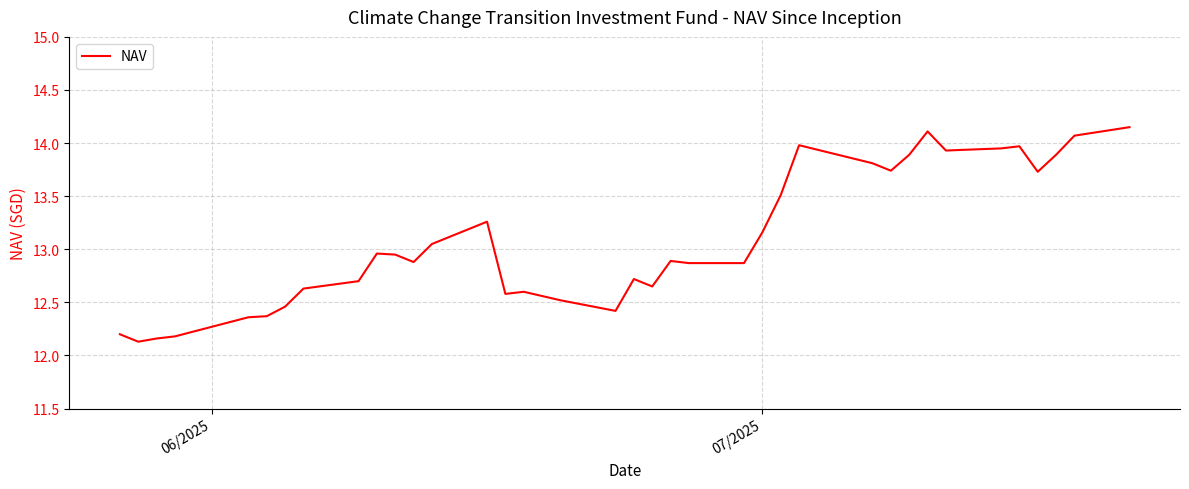

What is the difference between the maximum and minimum values?

2.0